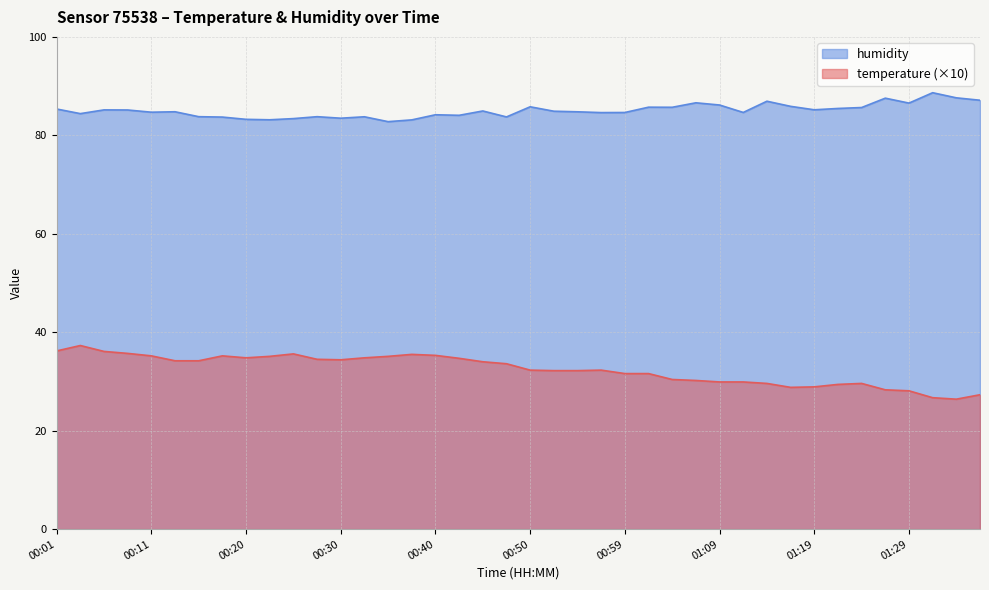

At which label is humidity closest to 85?

00:45